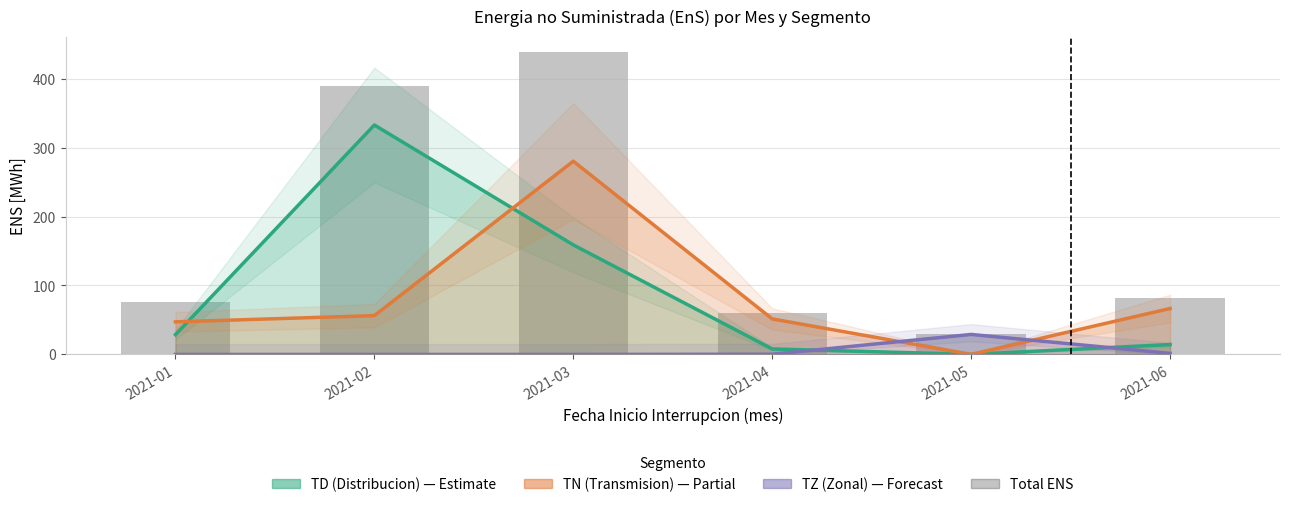

Reading left to right, transcribe all the data shown in this chart.

TD (Distribucion): 28.6	332.7	158.8	7.9	0.1	14.3
TN (Transmision Nacional): 47.3	56.3	280.2	51.5	0.1	66.6
TZ (Zonal): 0.0	0.0	0.0	0.3	29.0	1.6
Total ENS: 75.9	388.9	439.0	59.7	29.2	82.5